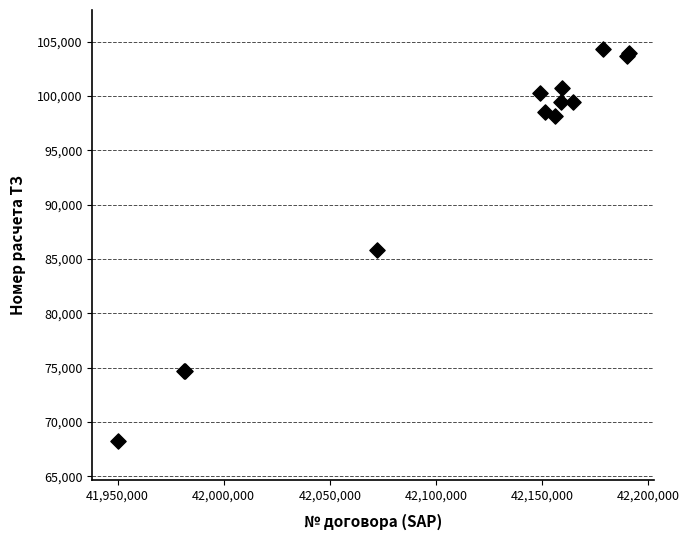

What Y value in the scatter plot is closest to 86298?

85838